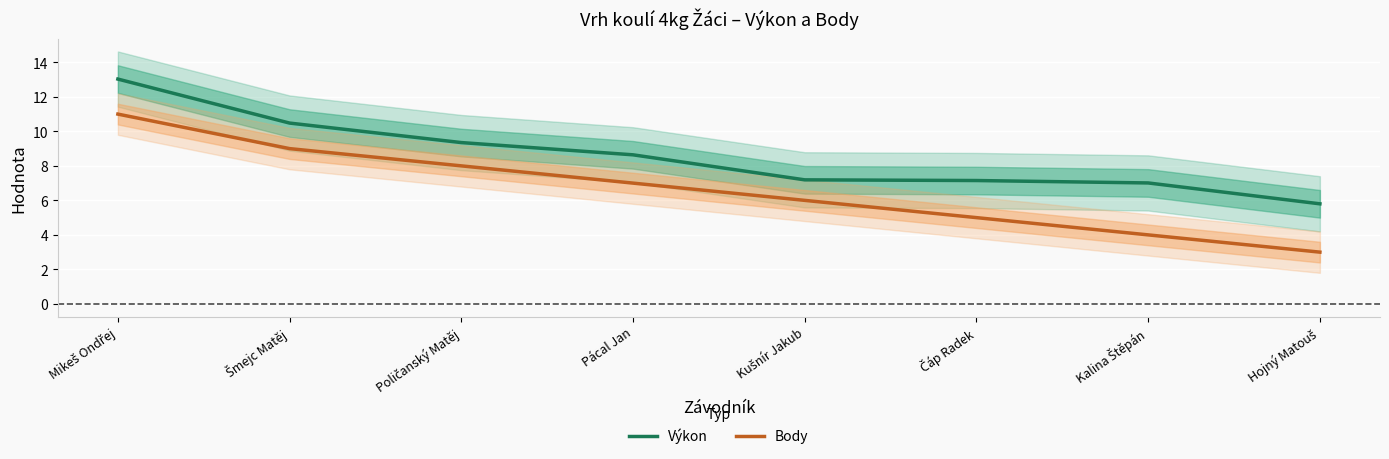

What position from the left is Šmejc Matěj?

2